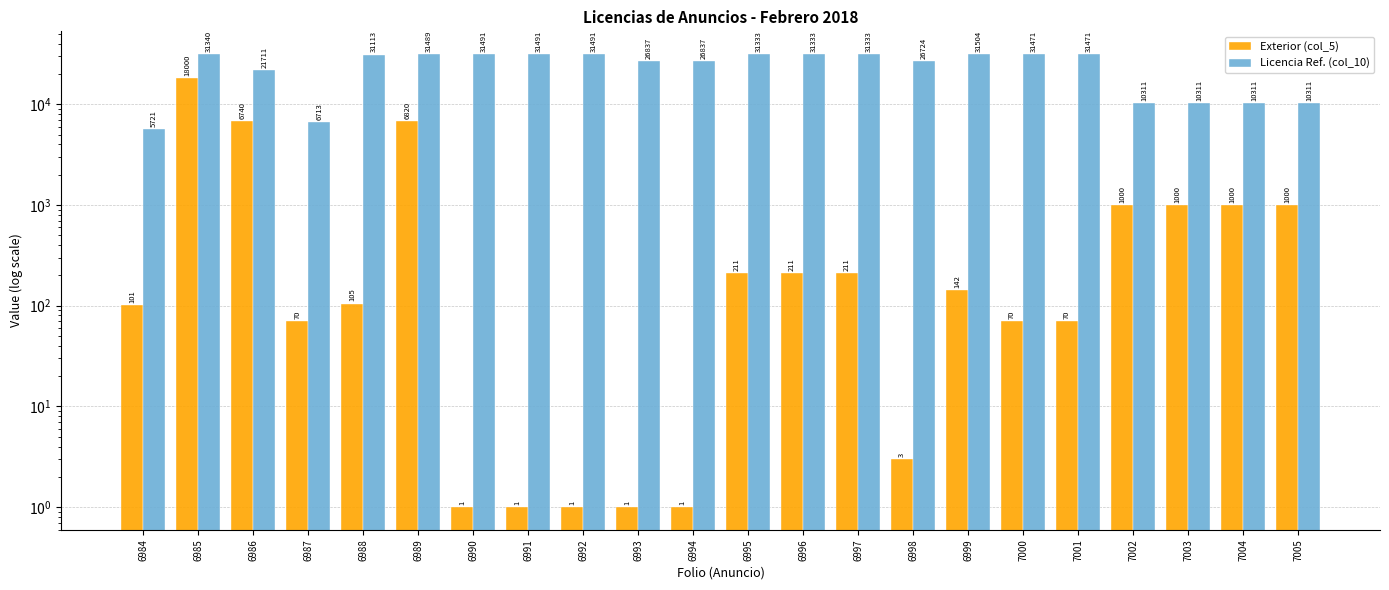

Which category has the highest value in the Exterior (col_5) series?

6985